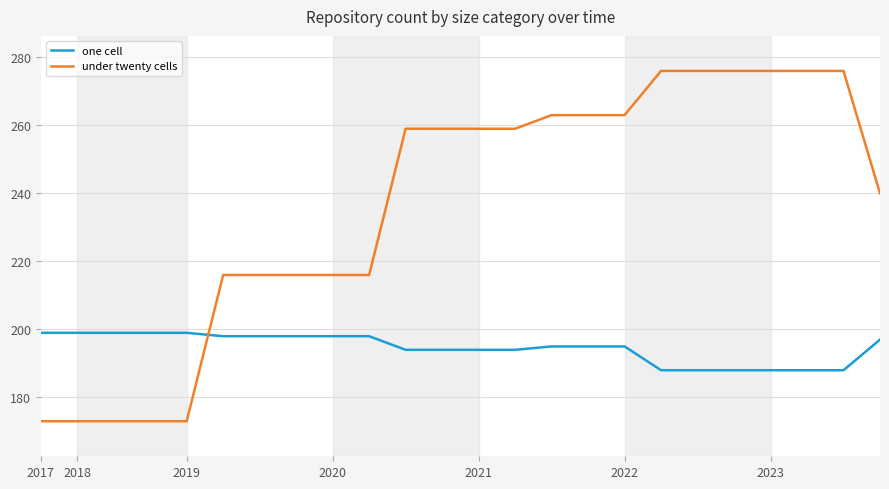

Which series has the largest range (max minus min)?

under twenty cells